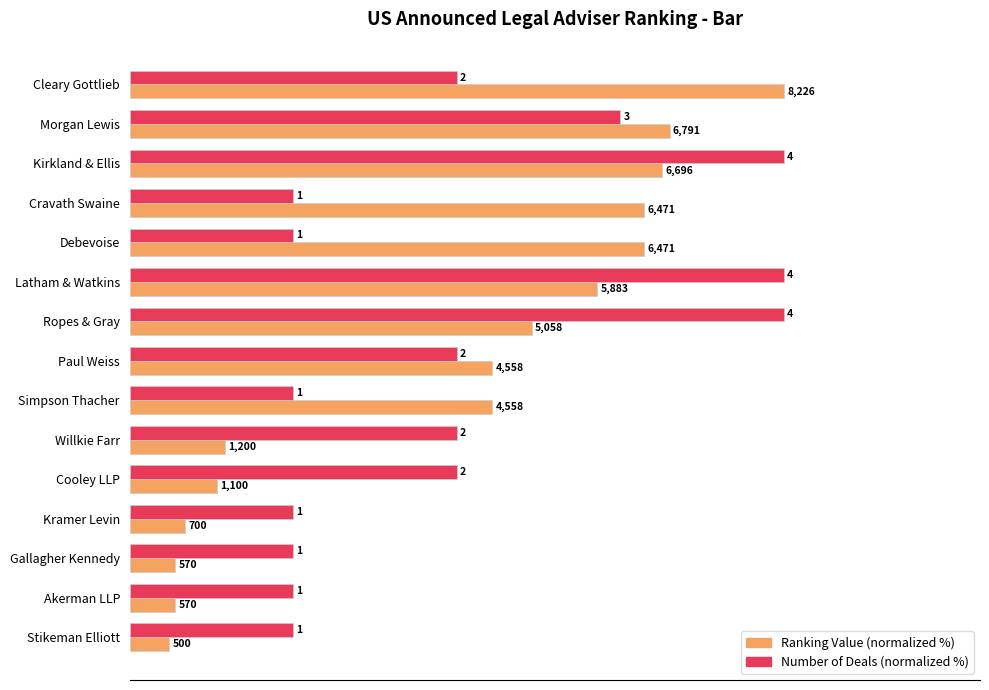

What are all the series names shown in the legend?

Ranking Value (normalized %), Number of Deals (normalized %)